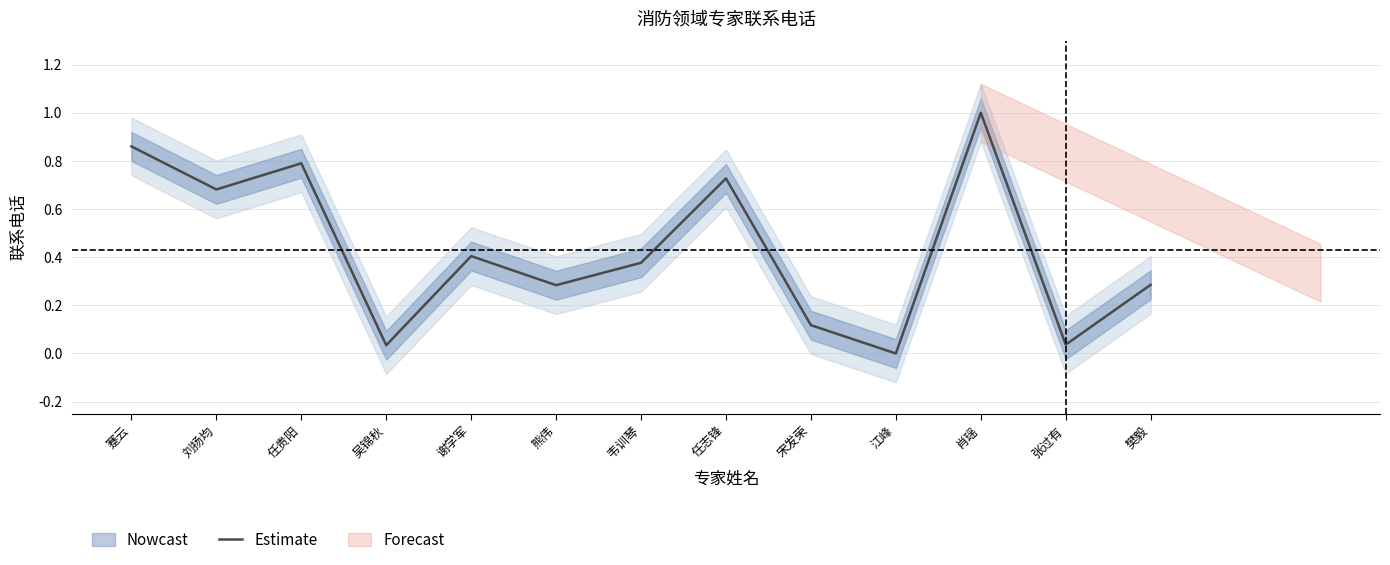

Is it true that the value at 吴锦秋 is 0.0?

True